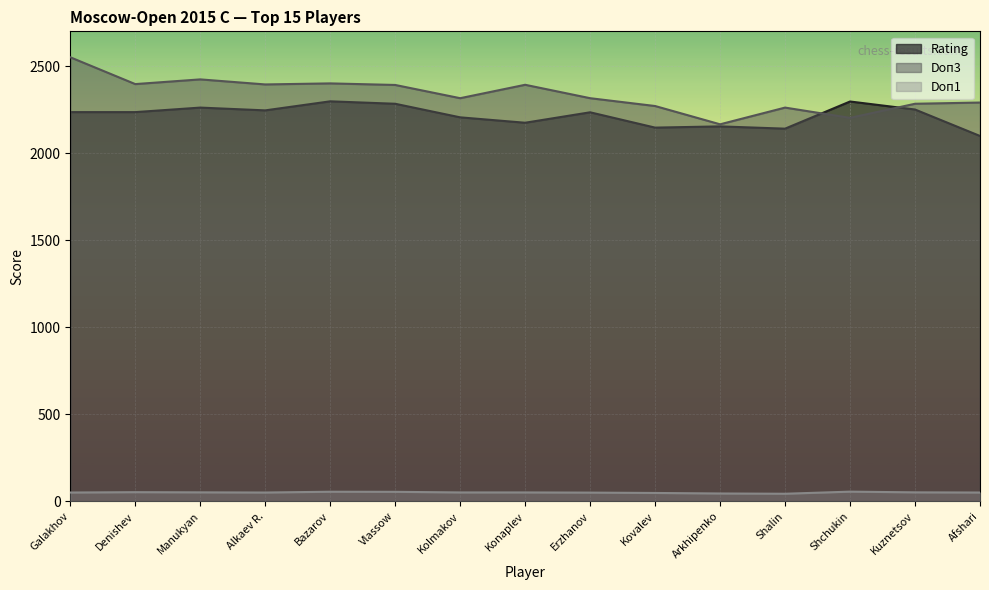

What is the sum of the Rating values at Shchukin and Kolmakov?

4503.0